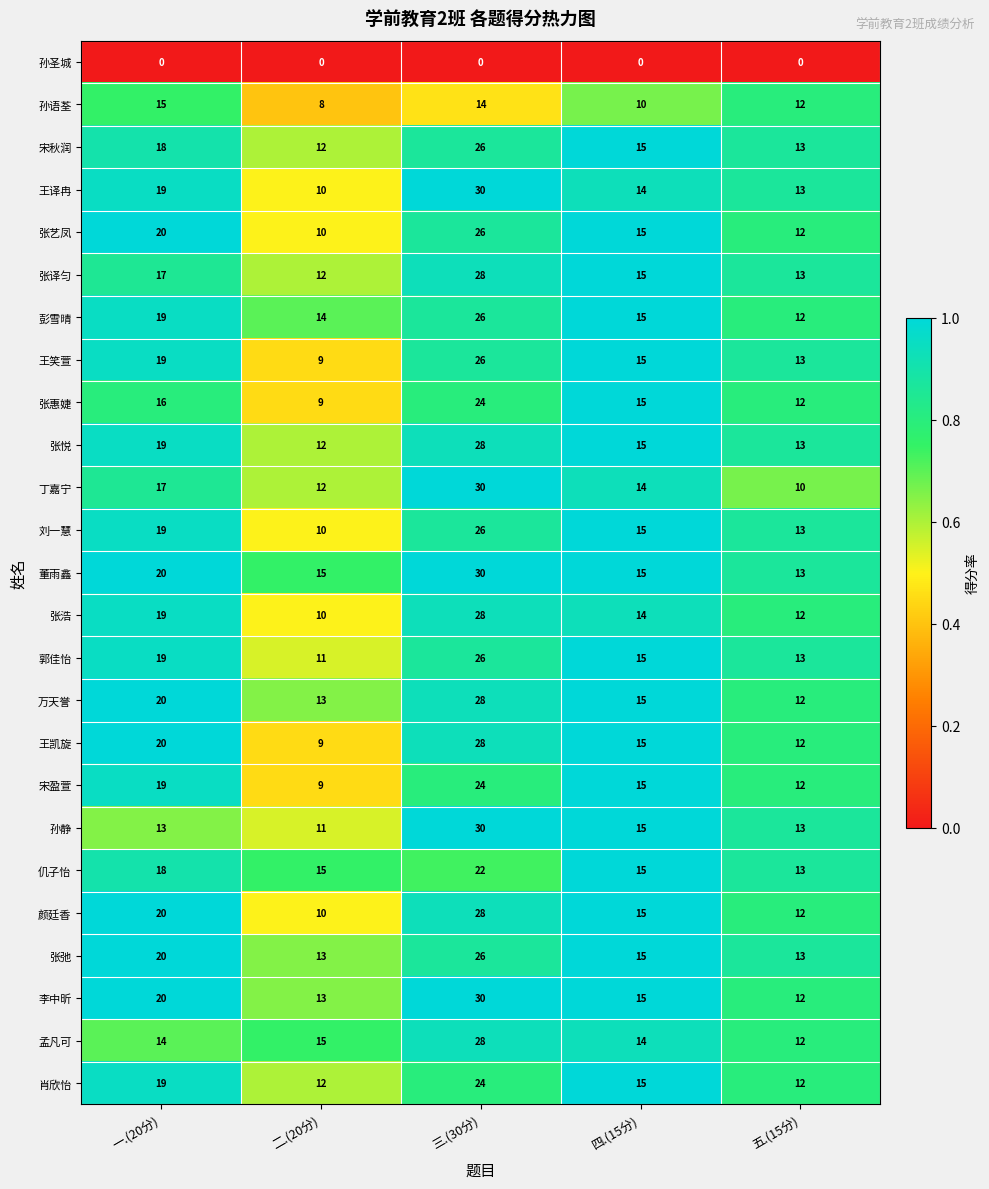

Is it true that 王凯旋 equals 12 at 一.(20分)?

False